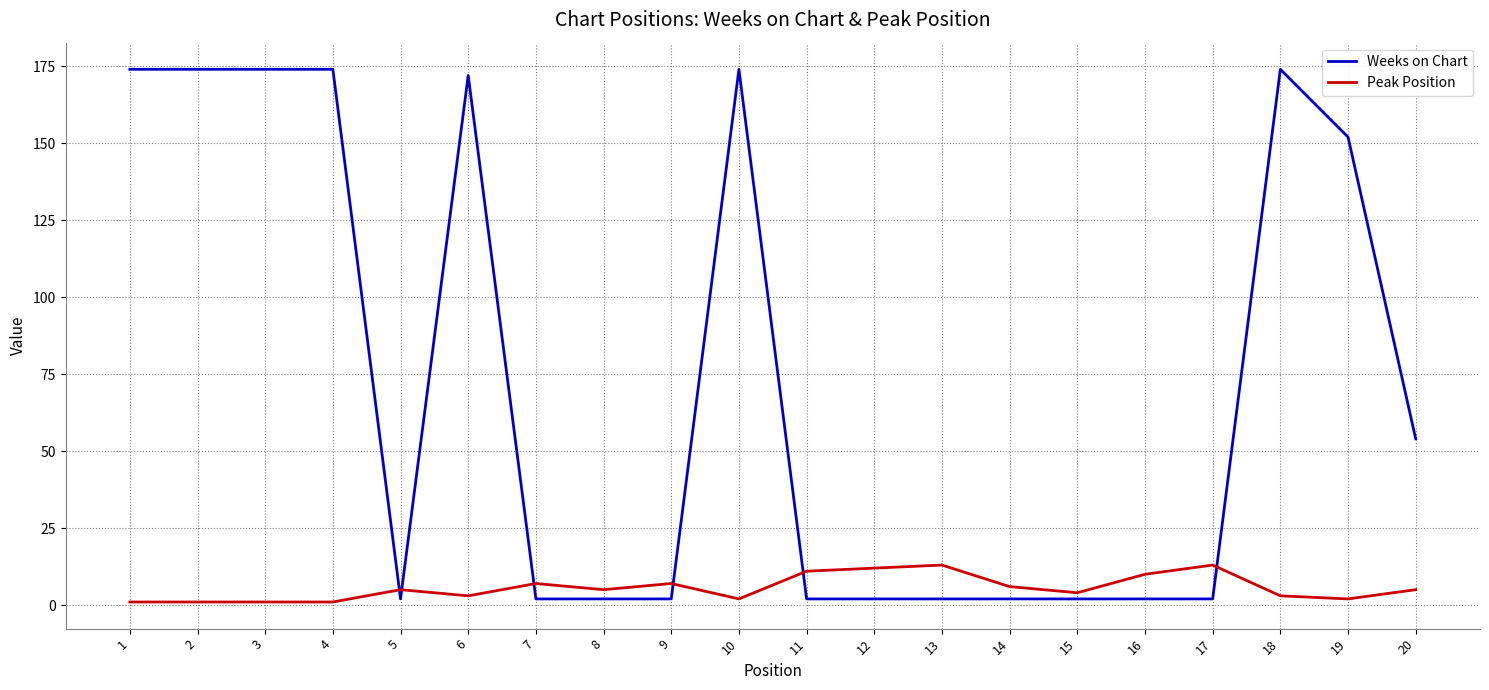

Which series has the largest total across all categories?

Weeks on Chart